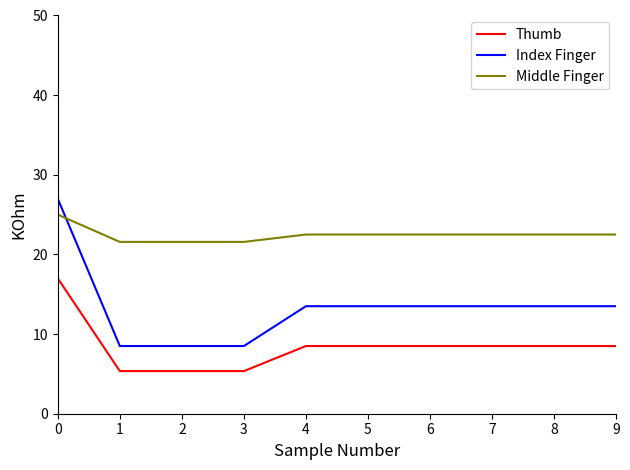

True or false: Thumb and Index Finger intersect in this chart.

False